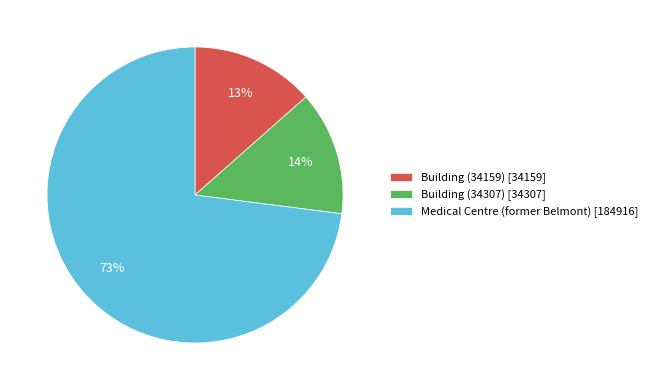

Combined, do Medical Centre (former Belmont) and Building (34307) account for over 50%?

Yes